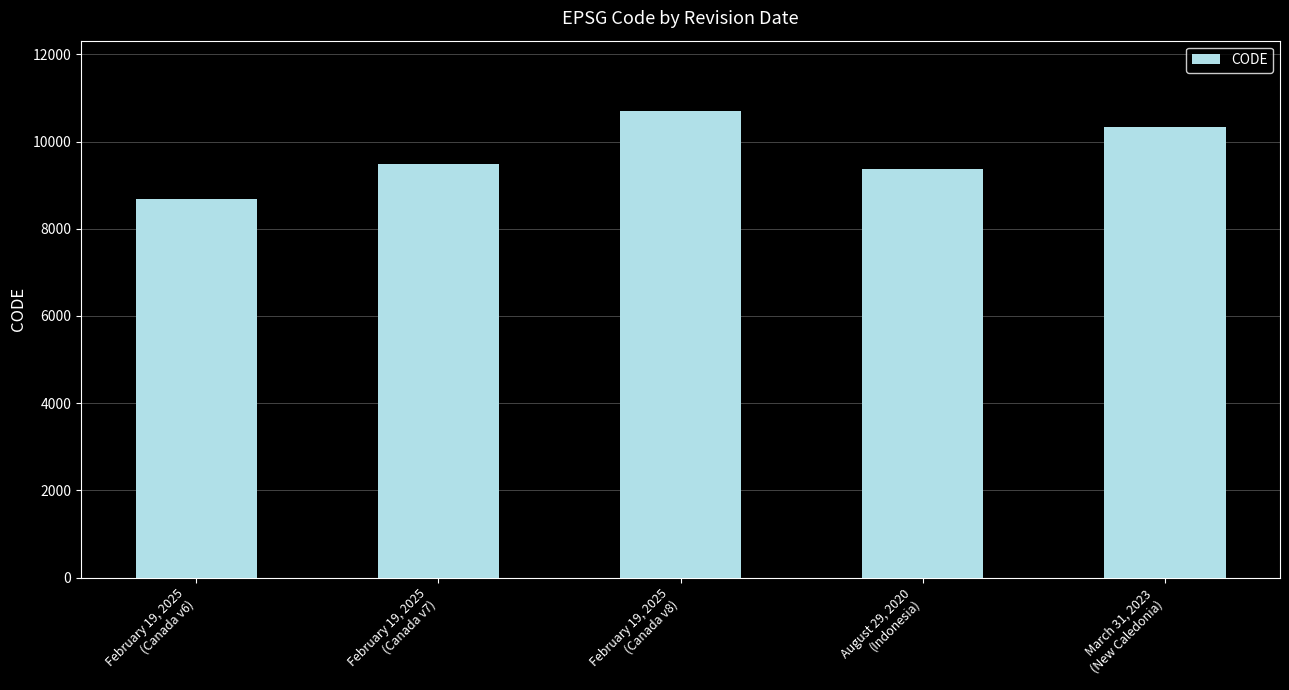

At which label is the value closest to 9691?

February 19, 2025
(Canada v7)